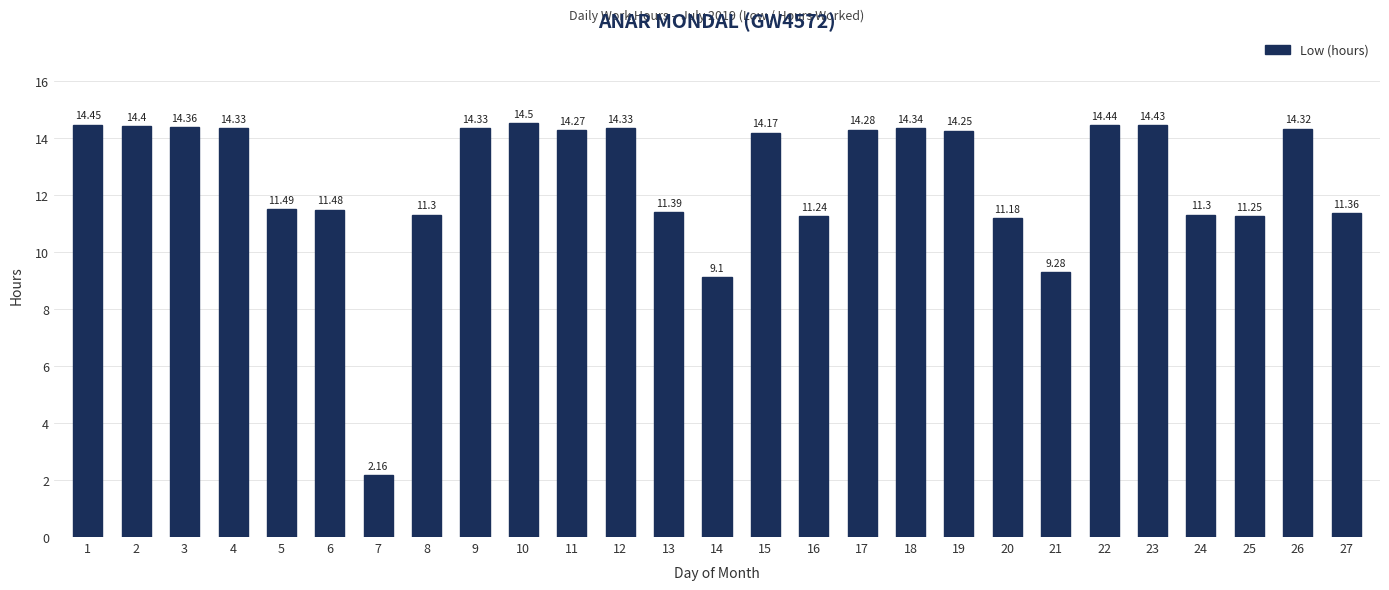

What is the ratio of the value at 16 to the value at 12?

0.8